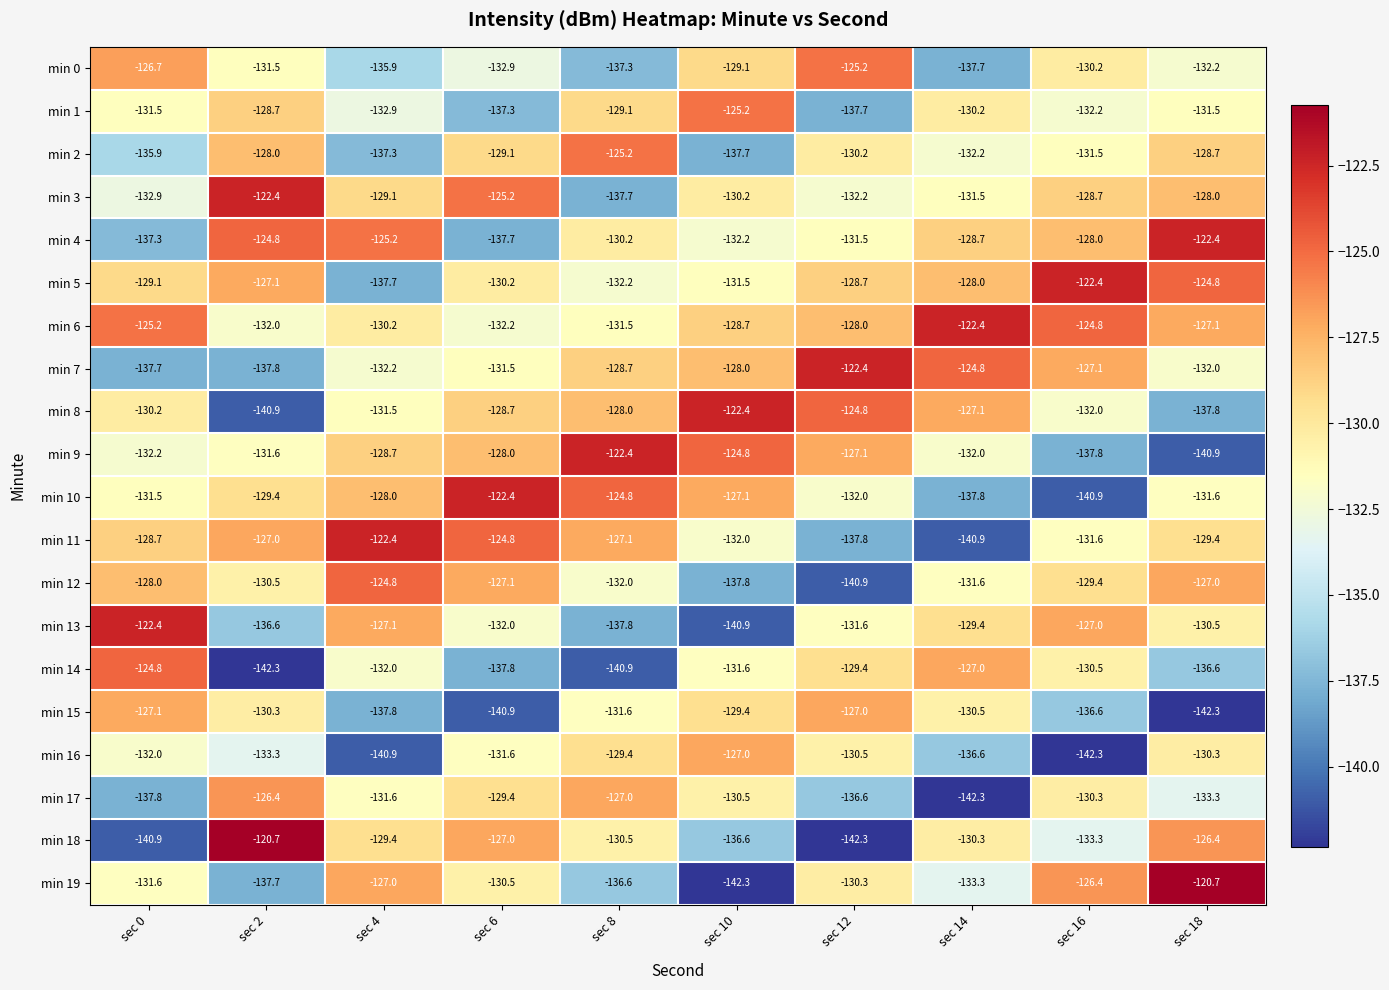

What is the approximate value of min 4 at sec 4?

-125.2